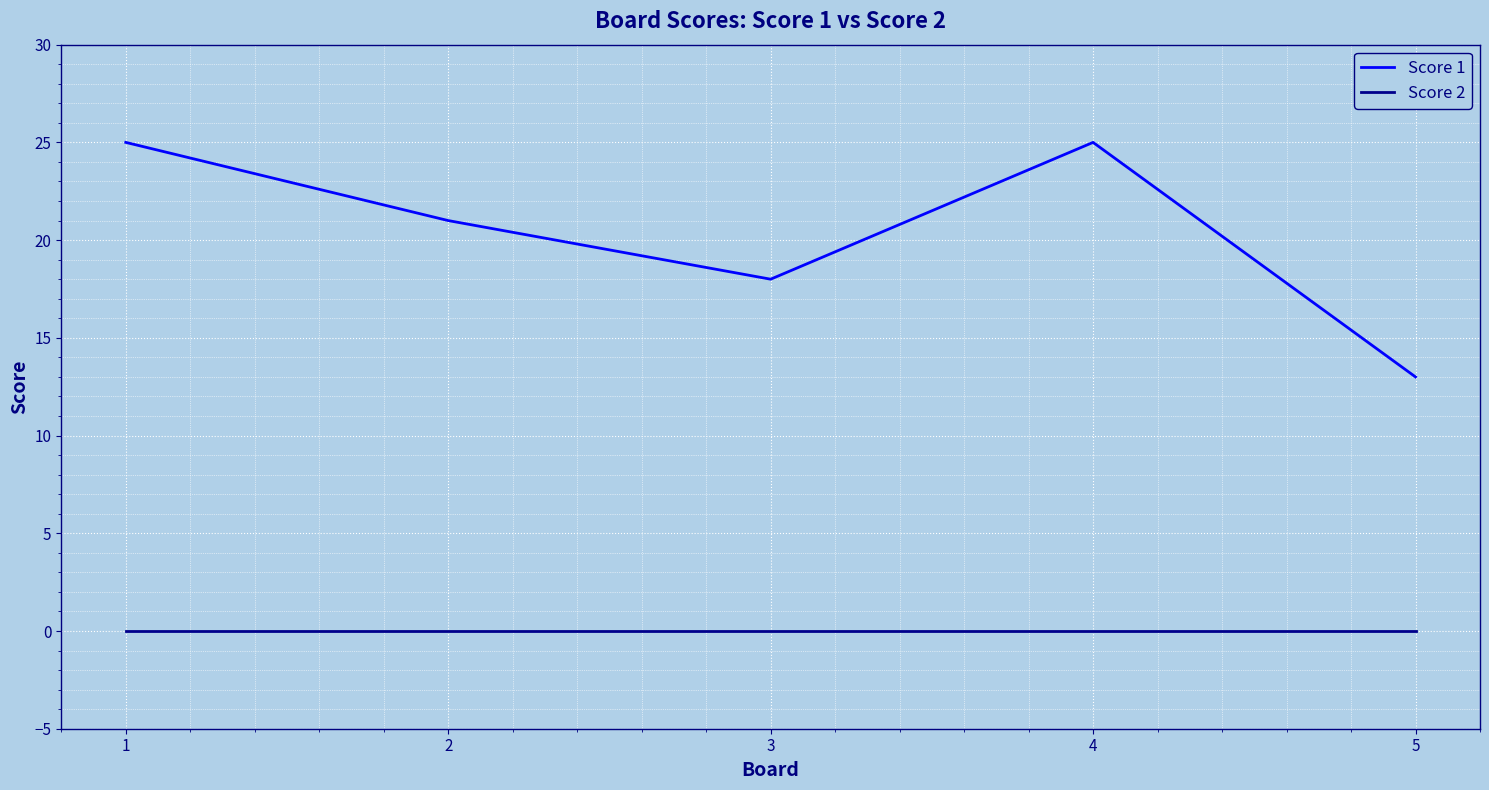

At 5, list the series in order from largest to smallest.

Score 1, Score 2